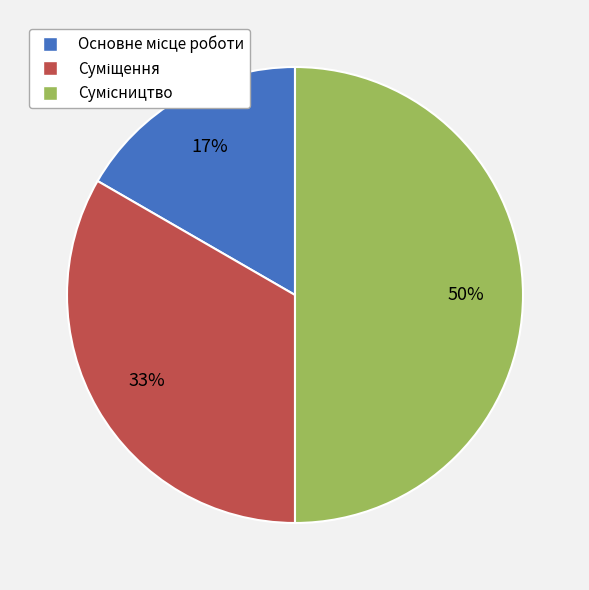

To the nearest percent, what is the difference between the largest and smallest slice percentages?

33%